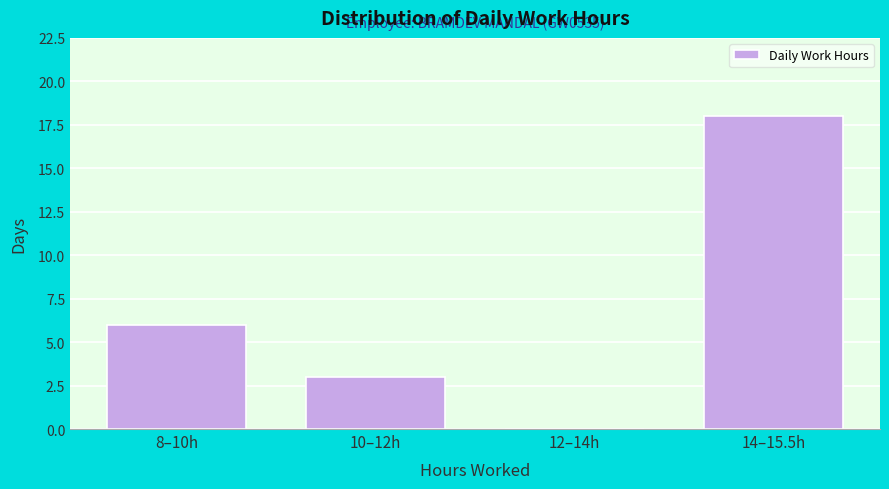

Reading right to left, what are all the values shown in this chart?

14–15.5h=18	12–14h=0	10–12h=3	8–10h=6